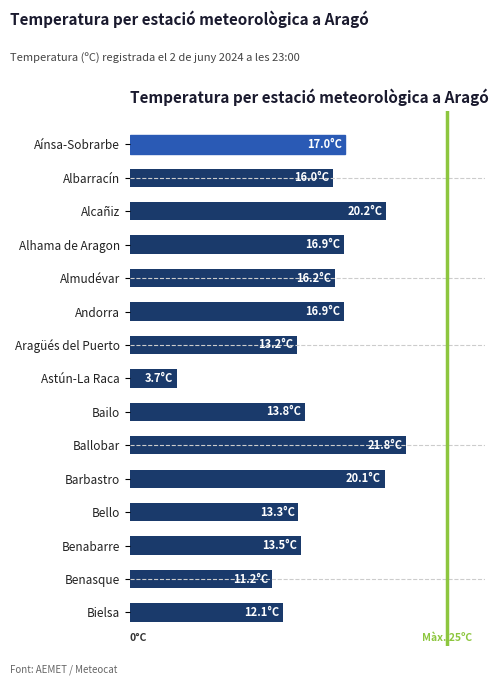

List the labels in order of value, smallest first.

Astún-La Raca, Benasque, Bielsa, Aragüés del Puerto, Bello, Benabarre, Bailo, Albarracín, Almudévar, Alhama de Aragon, Andorra, Aínsa-Sobrarbe, Barbastro, Alcañiz, Ballobar